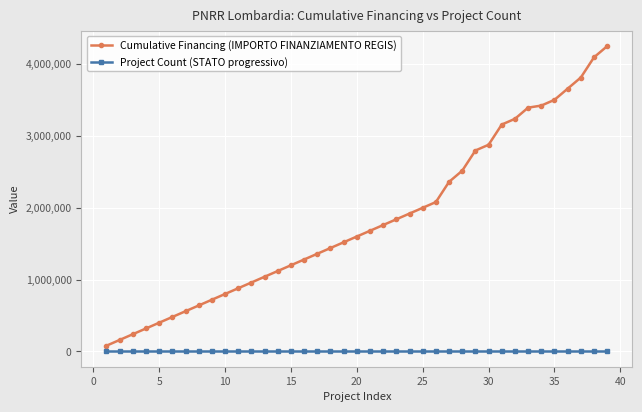

What is the maximum value shown in the chart?

4246538